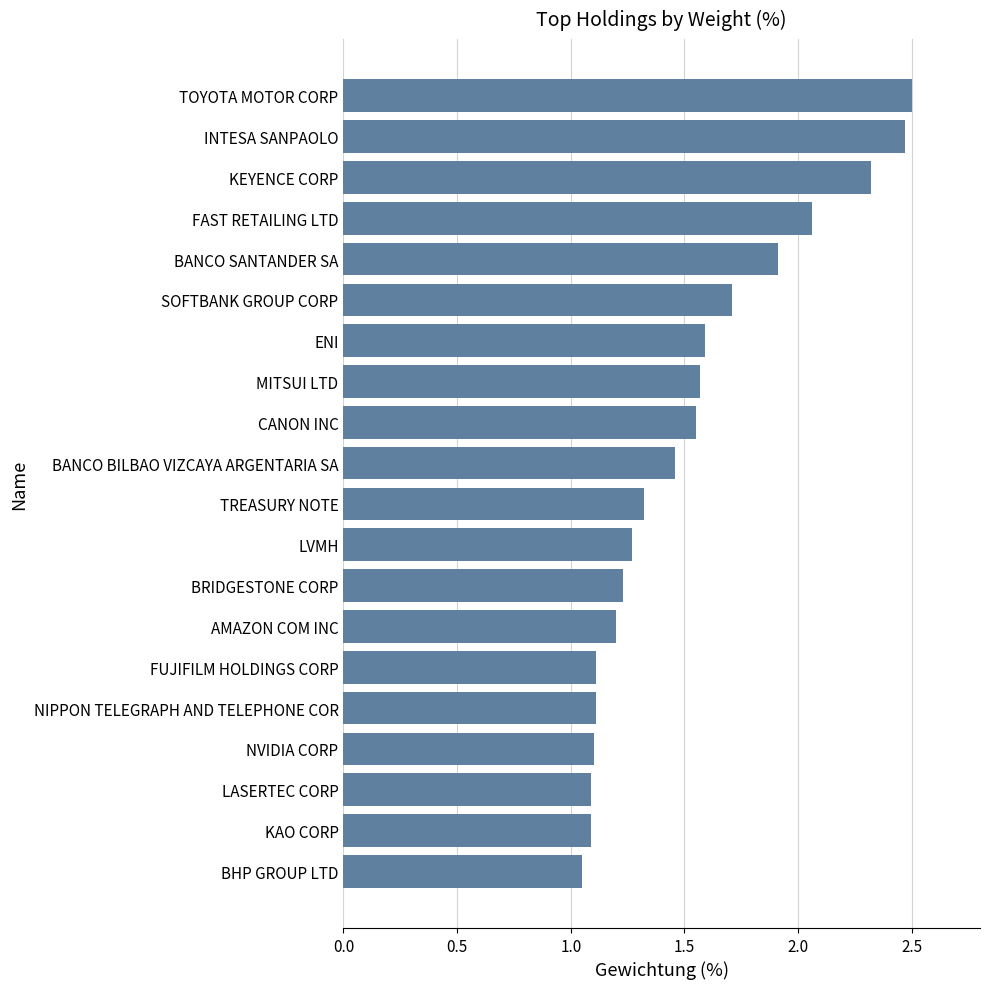

What is the change in value from BHP GROUP LTD to KEYENCE CORP?

+1.3